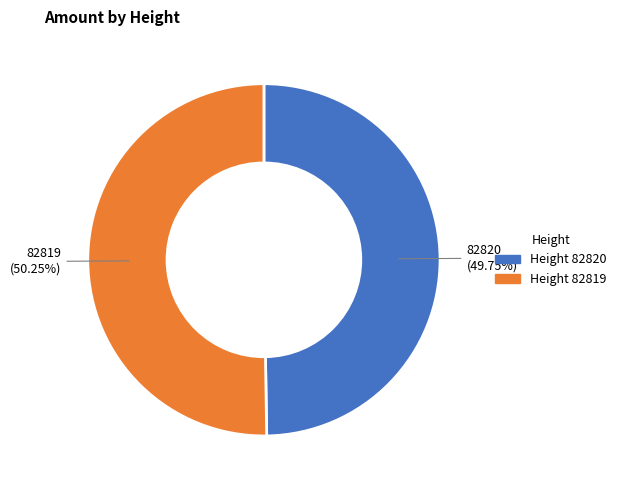

To the nearest percent, what percentage of the pie is 82819?

50%